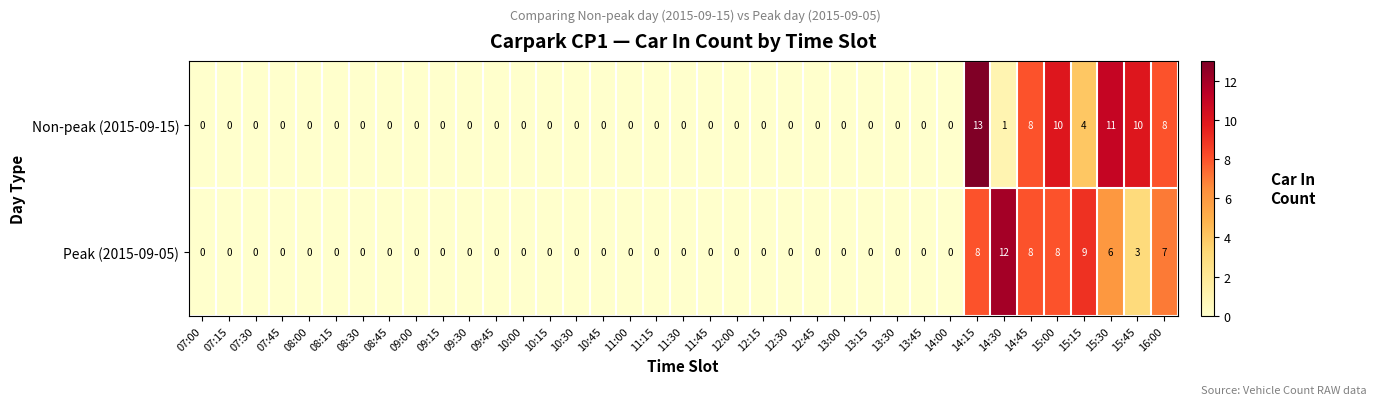

Rank the series by their maximum value, from highest to lowest.

Non-peak (2015-09-15), Peak (2015-09-05)